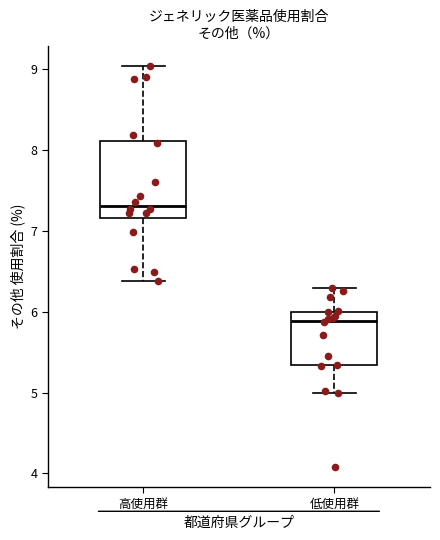

Reading left to right, transcribe this box plot: for each box, give where its median line is, the range the box spans, and where its two whiskers end, as read against the y-axis. The values are not printed on the chart, so give them approximately, as read against the axis.

高使用群: median 7.3, box 7.2 to 8.1, whiskers 6.4 to 9.0
低使用群: median 5.9, box 5.3 to 6.0, whiskers 5.0 to 6.3